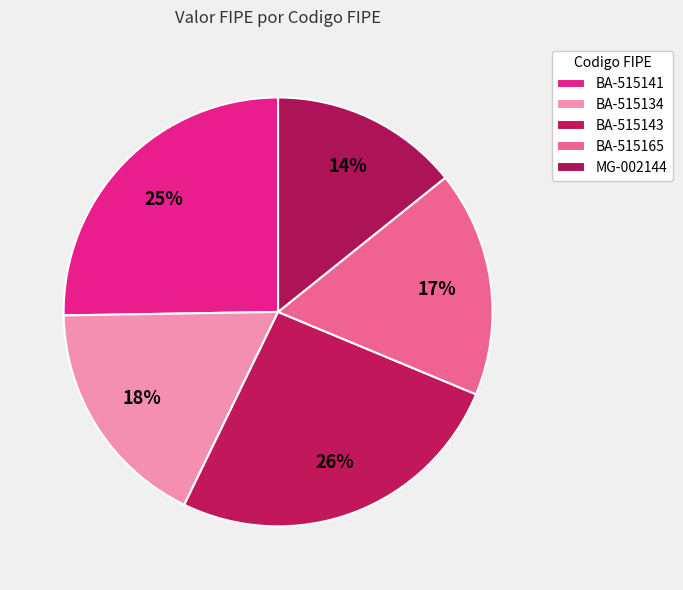

How many segments does this pie chart have?

5